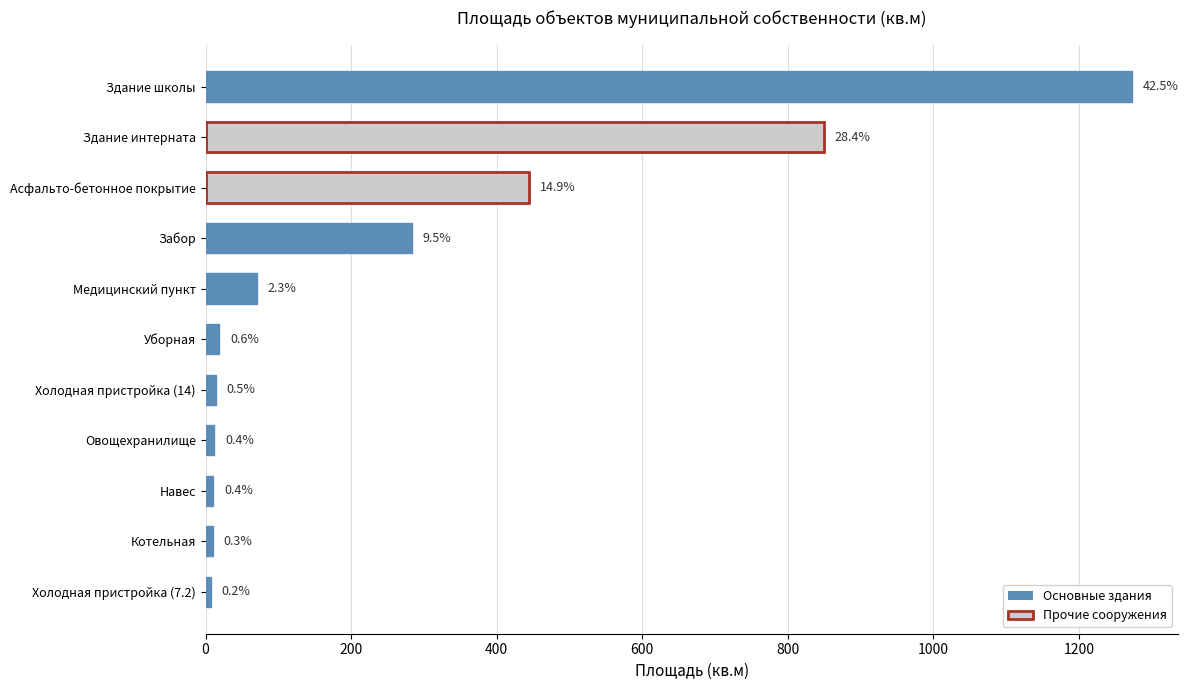

How many bars are there in total?

11